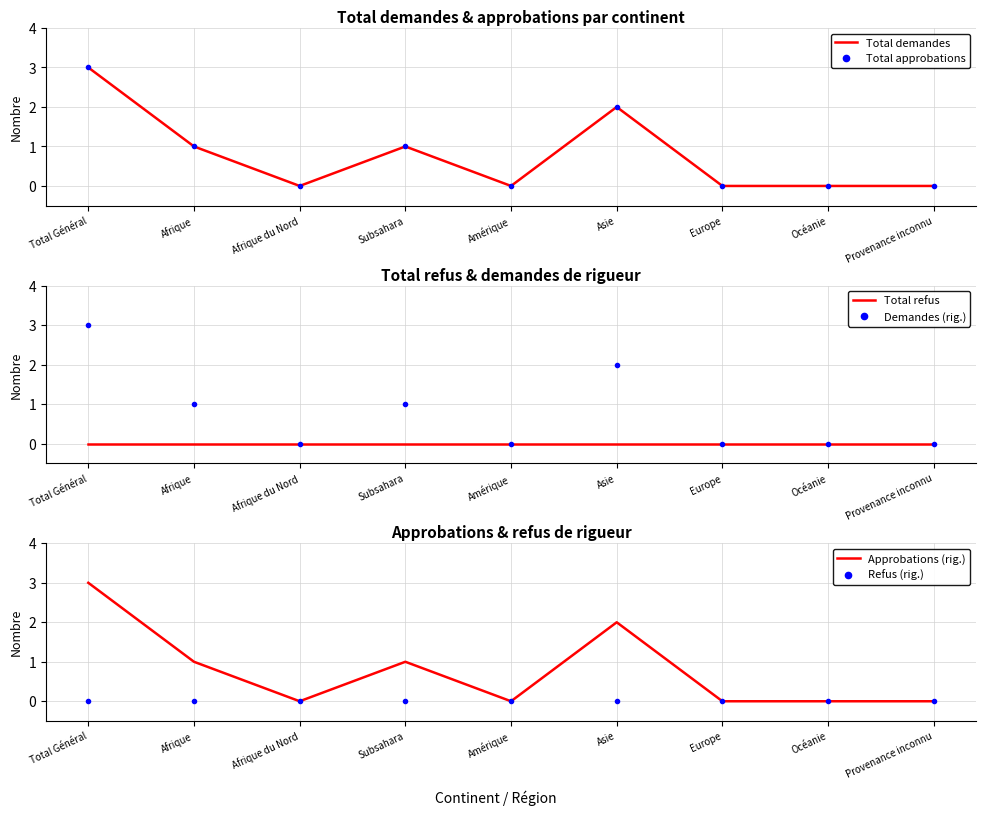

Which series has the largest total across all categories?

Total demandes